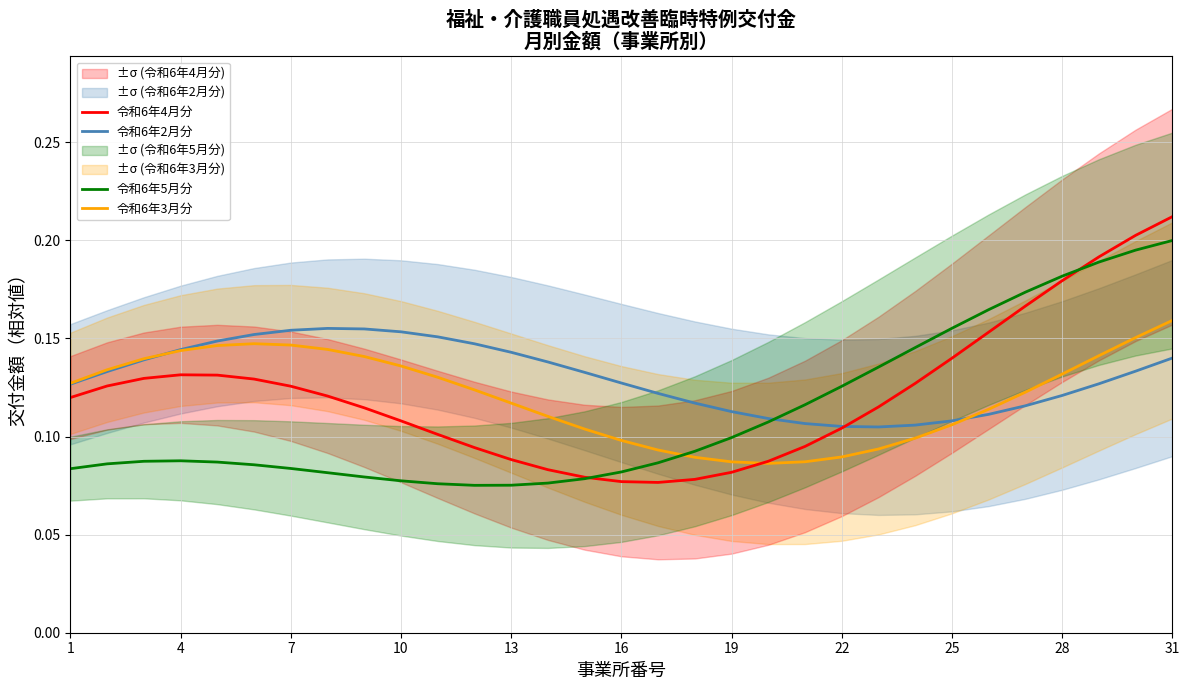

Which series ends up on top after the final intersection of 令和6年3月分 and 令和6年5月分?

令和6年5月分